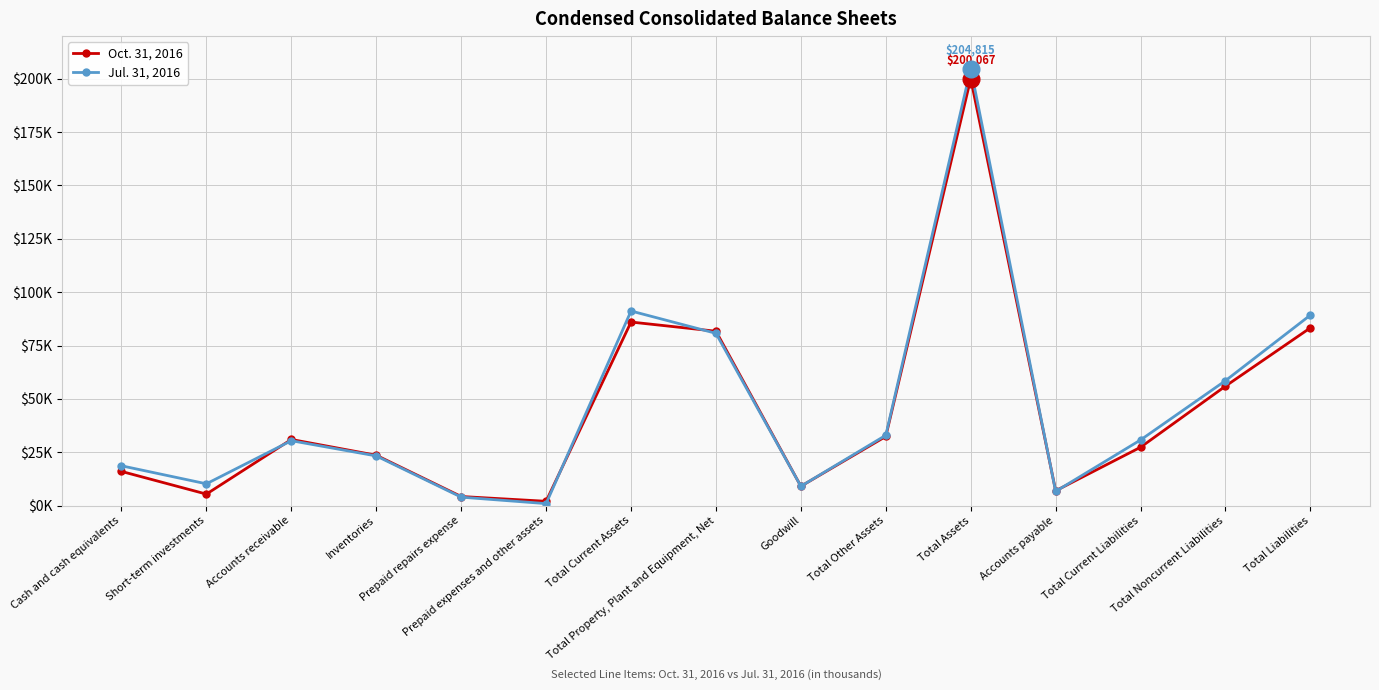

Is this an area chart (filled region under the line)?

No